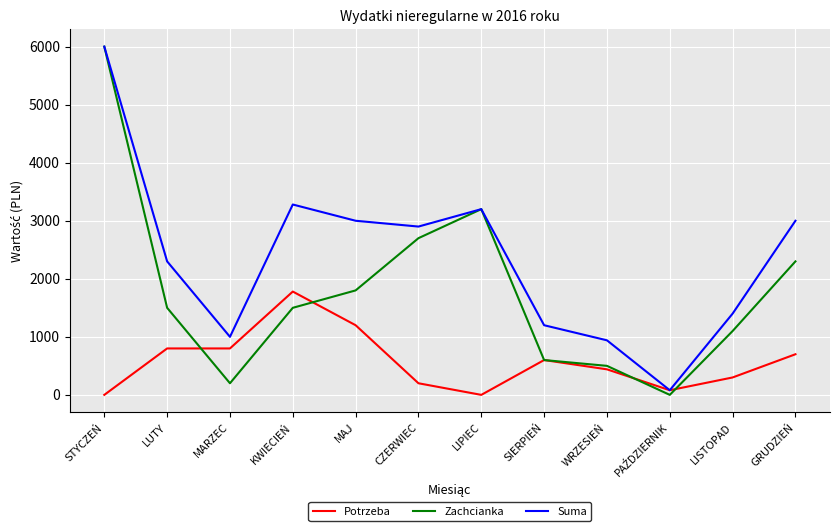

Rank the series at LUTY from lowest to highest value.

Potrzeba, Zachcianka, Suma